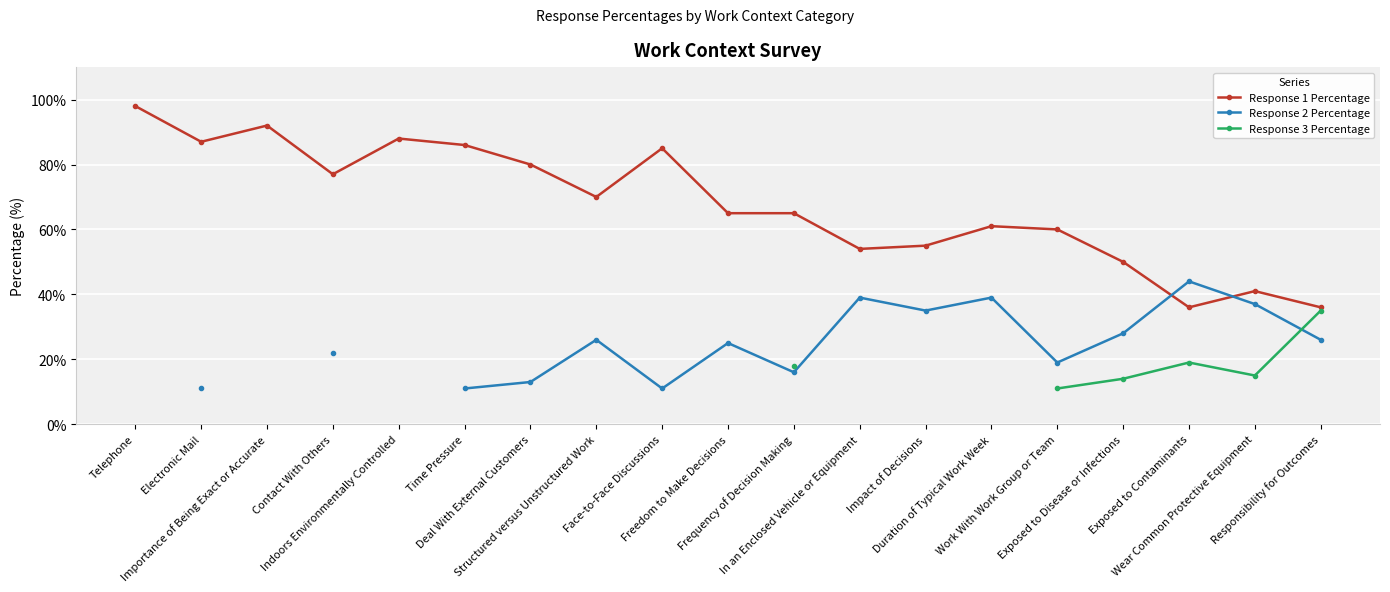

Between which two adjacent categories do Response 1 Percentage and Response 2 Percentage first intersect?

Exposed to Disease or Infections and Exposed to Contaminants